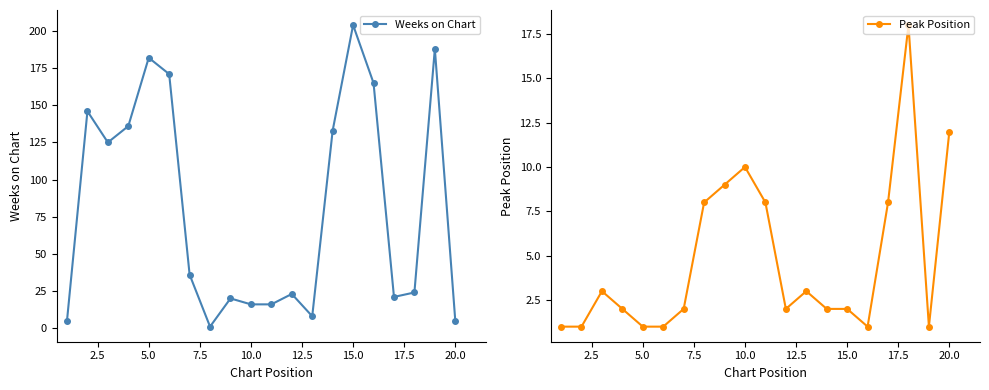

At how many categories does at least one series exceed 168?

4